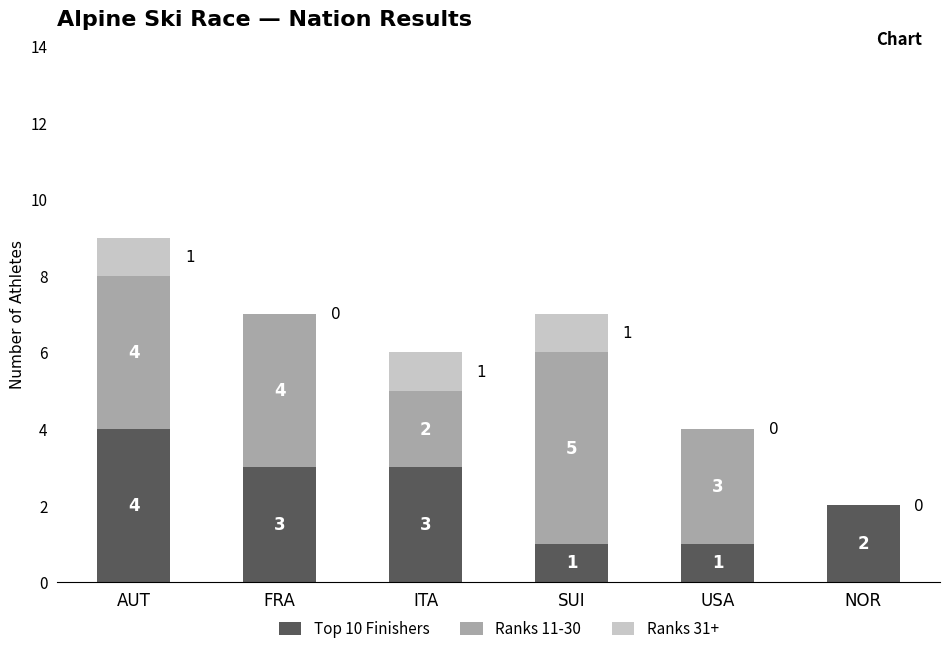

How many series are shown in this chart?

3